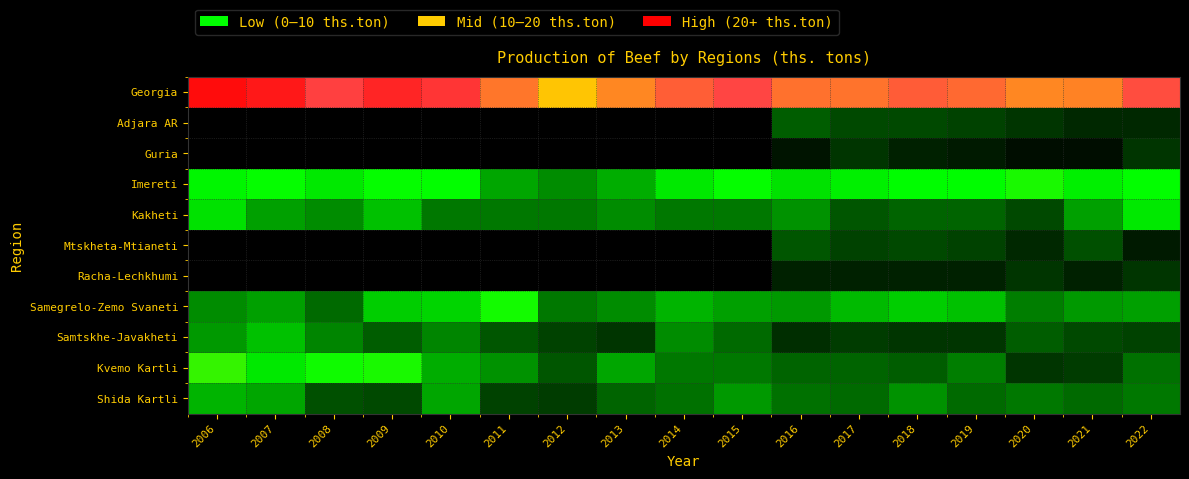

Reading right to left, extract all data points from this chart.

Georgia: 2022=23.8	2021=20.5	2020=20.1	2019=22.1	2018=22.9	2017=21.4	2016=21.5	2015=24.4	2014=22.8	2013=20.2	2012=16.2	2011=21.3	2010=26.7	2009=29.2	2008=25.1	2007=31.3	2006=33.0
Adjara AR: 2022=0.9	2021=0.9	2020=1.1	2019=1.5	2018=1.6	2017=1.6	2016=2.0	2015=0.0	2014=0.0	2013=0.0	2012=0.0	2011=0.0	2010=0.0	2009=0.0	2008=0.0	2007=0.0	2006=0.0
Guria: 2022=1.2	2021=0.3	2020=0.4	2019=0.6	2018=0.8	2017=1.1	2016=0.5	2015=0.0	2014=0.0	2013=0.0	2012=0.0	2011=0.0	2010=0.0	2009=0.0	2008=0.0	2007=0.0	2006=0.0
Imereti: 2022=5.4	2021=5.0	2020=6.3	2019=5.3	2018=5.3	2017=5.0	2016=4.7	2015=5.5	2014=4.9	2013=3.6	2012=3.0	2011=3.5	2010=5.4	2009=5.6	2008=4.9	2007=5.6	2006=5.1
Kakheti: 2022=4.8	2021=3.4	2020=1.6	2019=2.1	2018=2.1	2017=1.9	2016=3.1	2015=2.5	2014=2.5	2013=3.0	2012=2.5	2011=2.5	2010=2.5	2009=4.1	2008=3.0	2007=3.3	2006=4.7
Mtskheta-Mtianeti: 2022=0.6	2021=1.7	2020=0.9	2019=1.4	2018=1.6	2017=1.4	2016=1.8	2015=0.0	2014=0.0	2013=0.0	2012=0.0	2011=0.0	2010=0.0	2009=0.0	2008=0.0	2007=0.0	2006=0.0
Racha-Lechkhumi: 2022=1.2	2021=0.7	2020=1.1	2019=0.8	2018=0.7	2017=0.7	2016=0.7	2015=0.0	2014=0.0	2013=0.0	2012=0.0	2011=0.0	2010=0.0	2009=0.0	2008=0.0	2007=0.0	2006=0.0
Samegrelo-Zemo Svaneti: 2022=3.3	2021=3.2	2020=2.7	2019=4.1	2018=4.3	2017=3.9	2016=3.2	2015=3.3	2014=3.7	2013=3.0	2012=2.5	2011=6.1	2010=4.5	2009=4.3	2008=2.2	2007=3.4	2006=3.0
Samtskhe-Javakheti: 2022=1.5	2021=1.6	2020=2.0	2019=1.2	2018=1.2	2017=1.3	2016=1.0	2015=2.2	2014=2.9	2013=1.1	2012=1.4	2011=1.8	2010=2.8	2009=2.0	2008=2.8	2007=4.0	2006=3.2
Kvemo Kartli: 2022=2.4	2021=1.3	2020=1.2	2019=2.7	2018=2.0	2017=2.1	2016=2.1	2015=2.5	2014=2.5	2013=3.5	2012=1.8	2011=3.1	2010=3.6	2009=6.3	2008=5.9	2007=4.8	2006=7.4
Shida Kartli: 2022=2.5	2021=2.3	2020=2.5	2019=2.2	2018=3.1	2017=2.3	2016=2.4	2015=3.2	2014=2.4	2013=2.1	2012=1.3	2011=1.4	2010=3.5	2009=1.6	2008=1.7	2007=3.5	2006=3.7